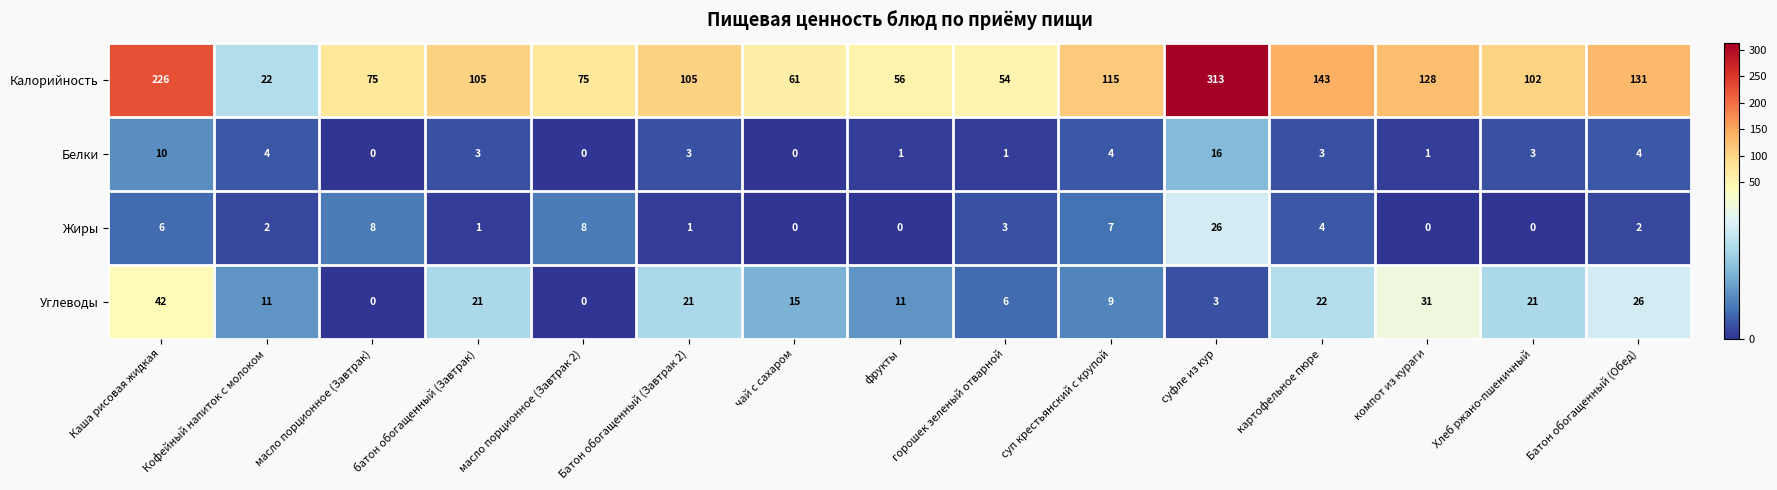

At суфле из кур, list the series in order from smallest to largest.

Углеводы, Белки, Жиры, Калорийность